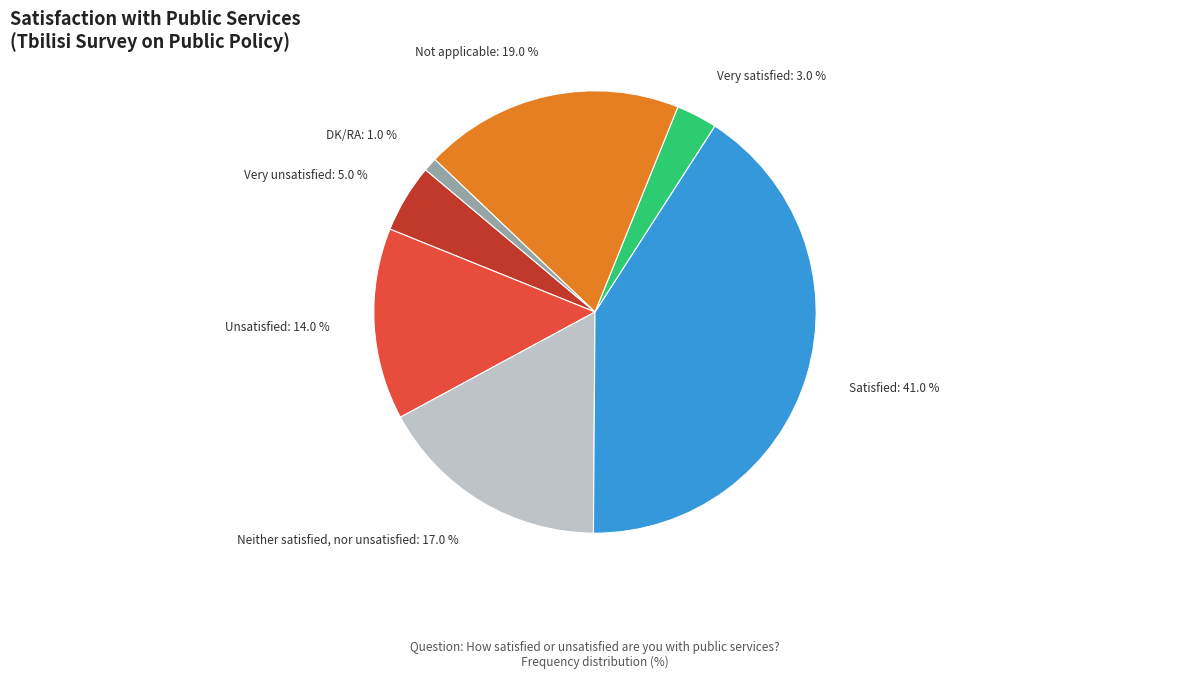

Do Very satisfied and Neither satisfied, nor unsatisfied together represent more than half of the pie?

No